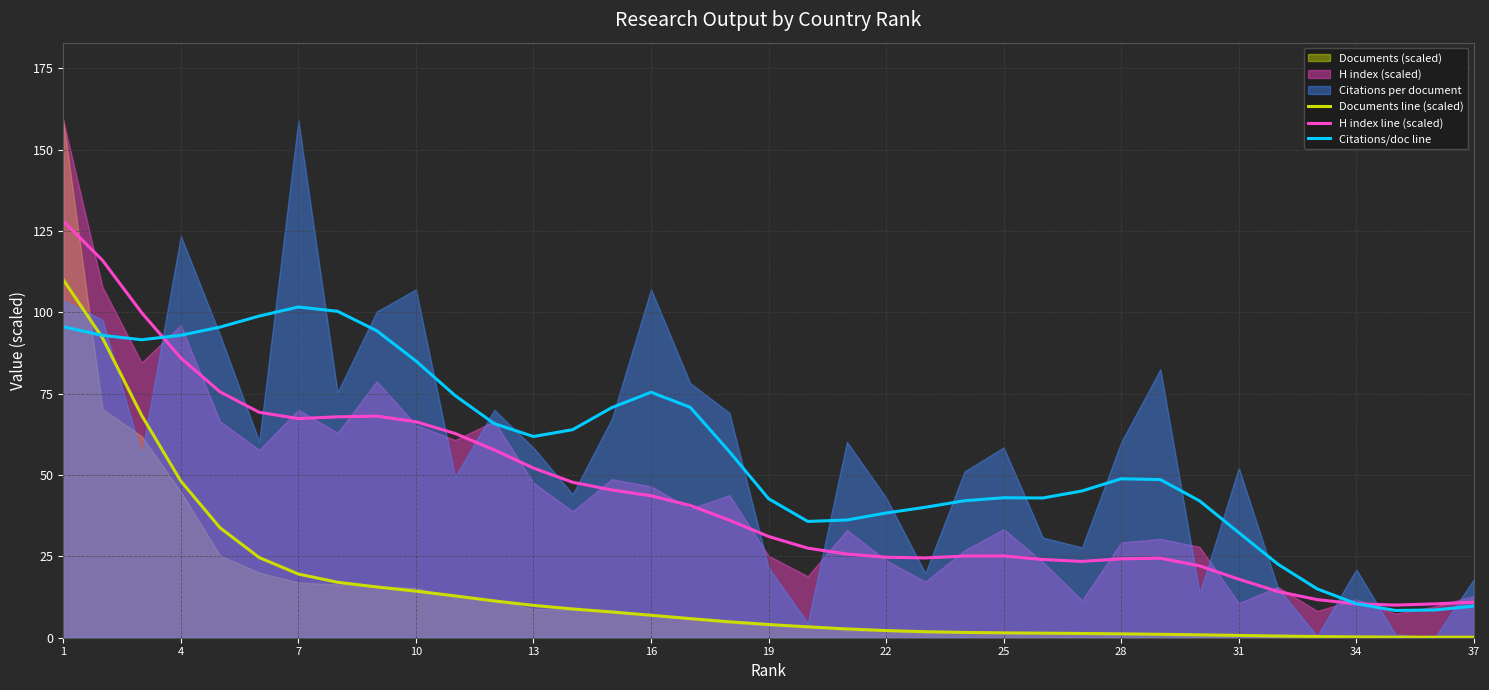

What is the minimum value for H index line (scaled)?

10.0